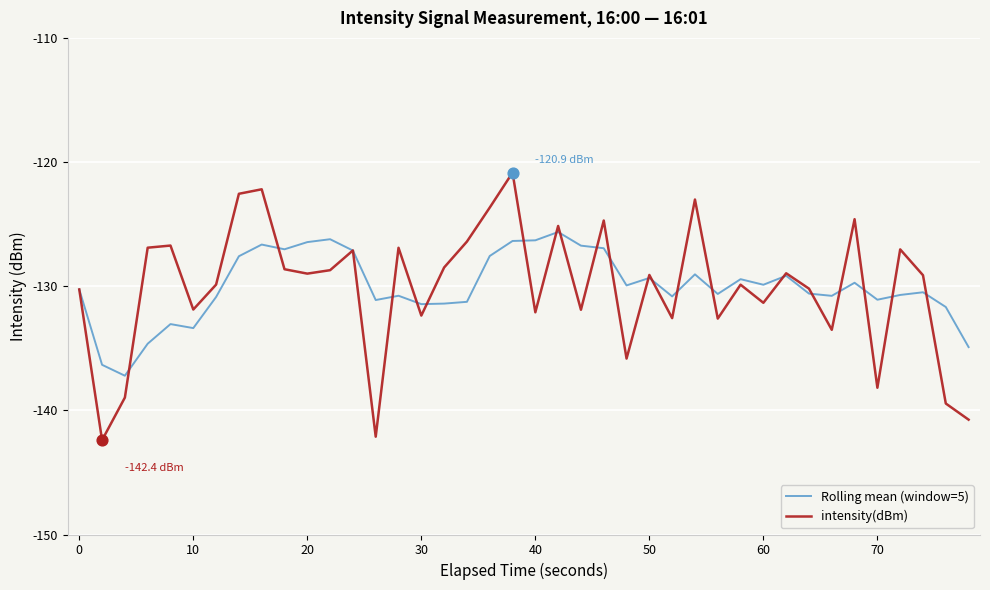

What are all the series names shown in the legend?

Rolling mean (window=5), intensity(dBm)